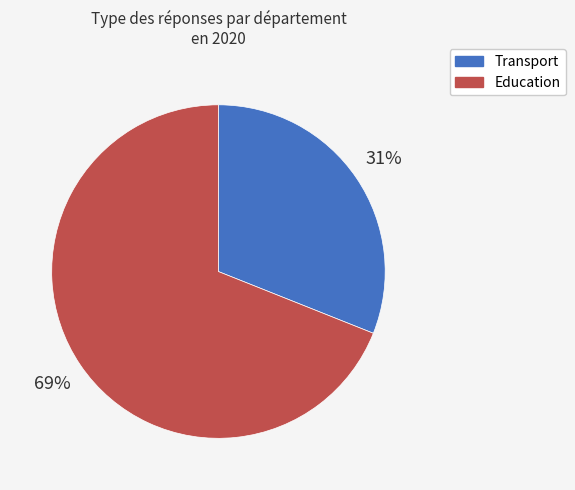

To the nearest percent, what percentage of the pie is Education?

69%